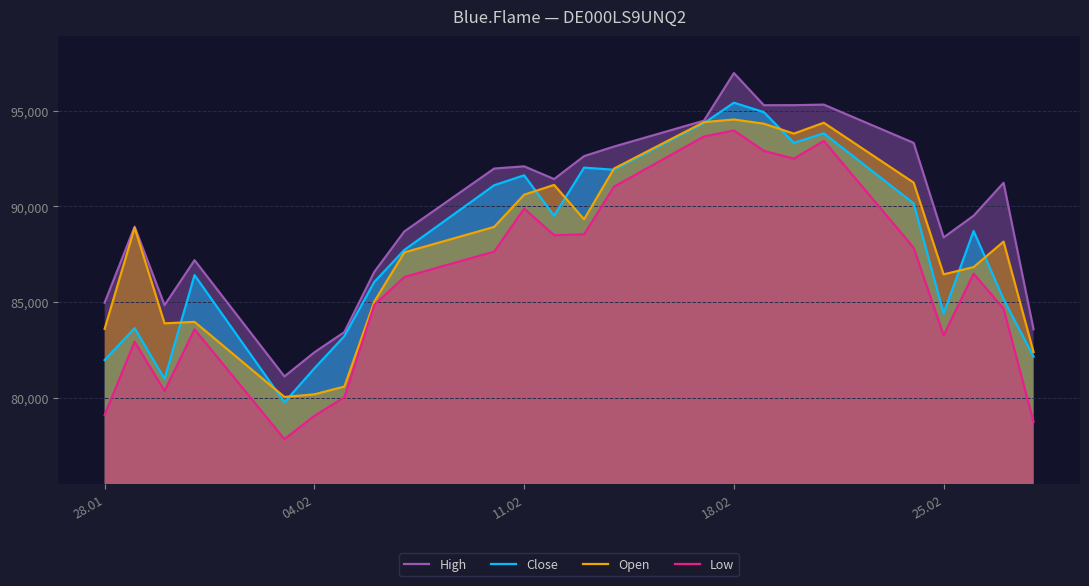

What is the highest value of the Open series?

94546